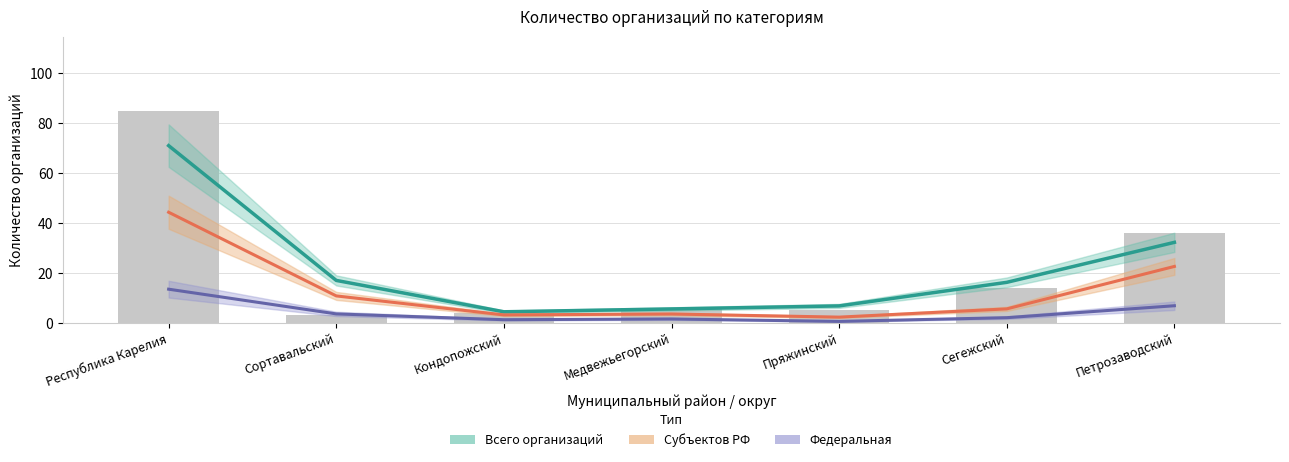

What is the value of the Федеральная bar at the 2nd from the left?

3.5